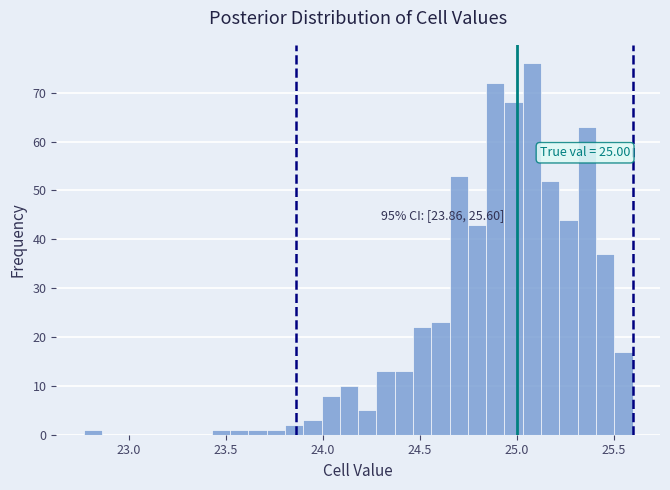

Read against the x-axis, roughly where is the centre of the tallest bar?

25.10